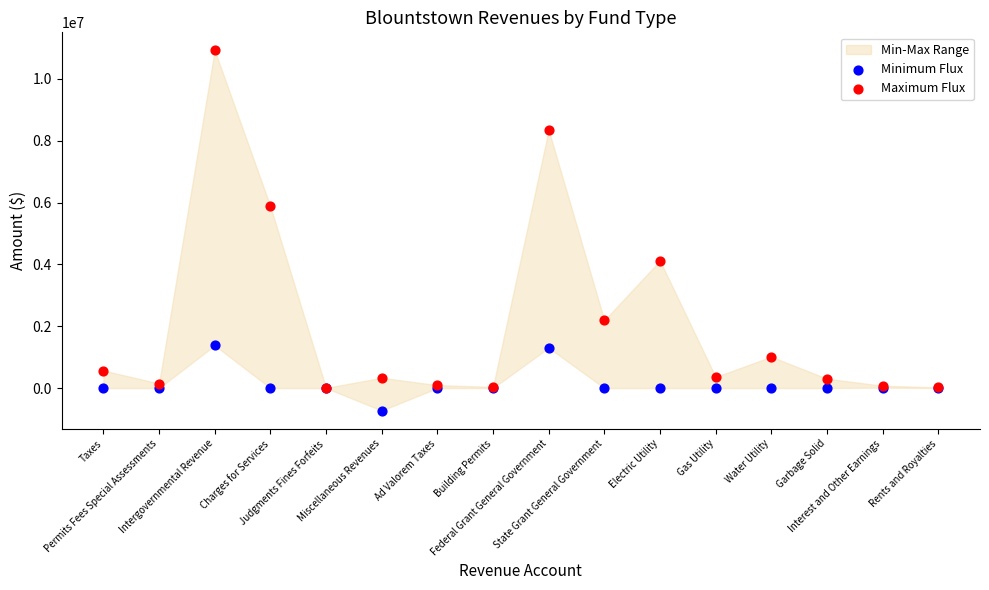

In the Maximum Flux series, what Y value is closest to 5466110?

5878232